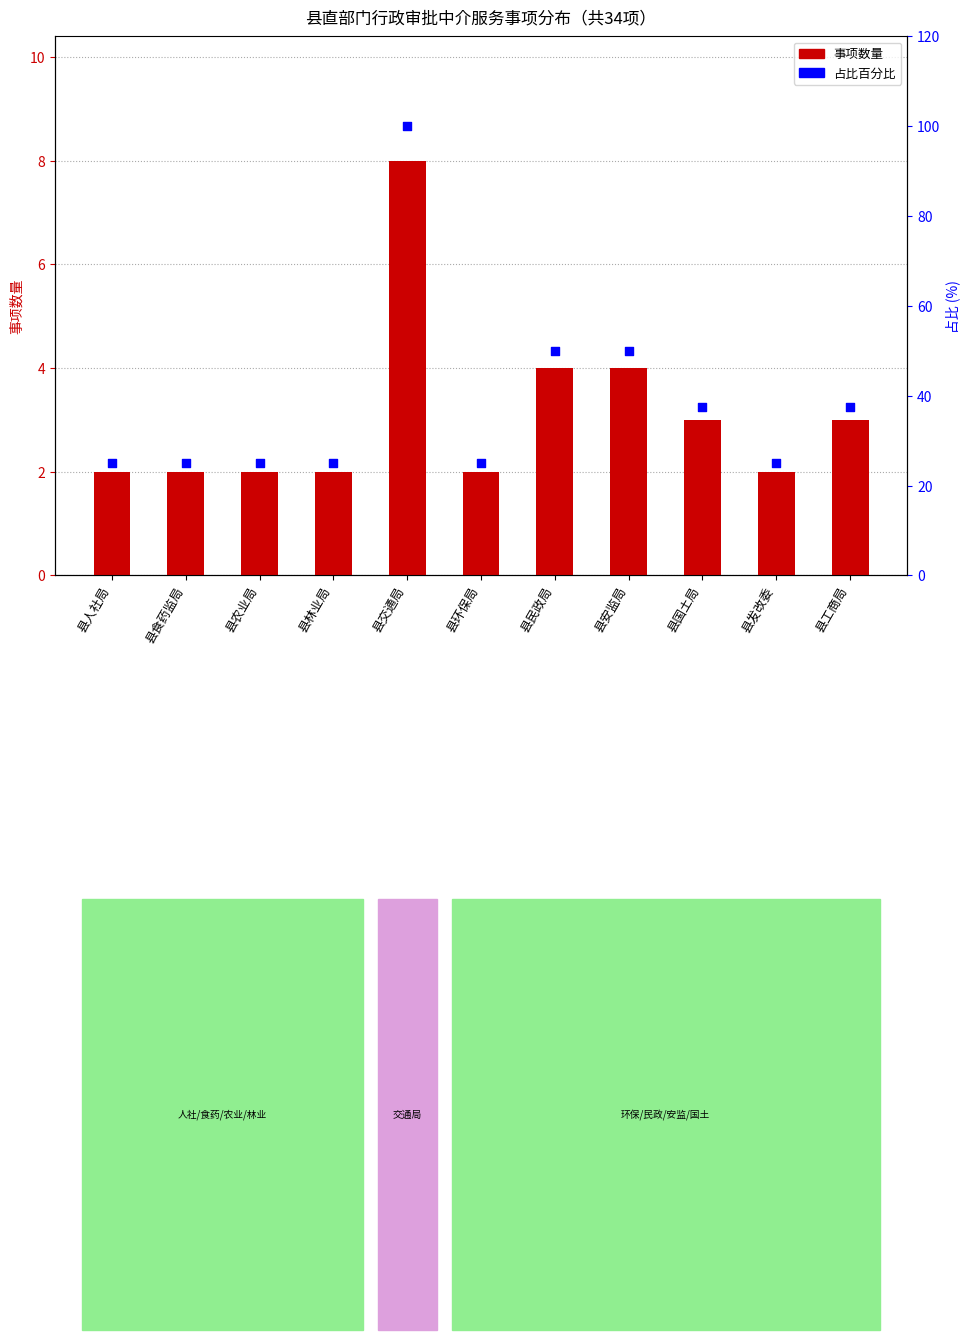

At which category is the sum across all series the highest?

县交通局